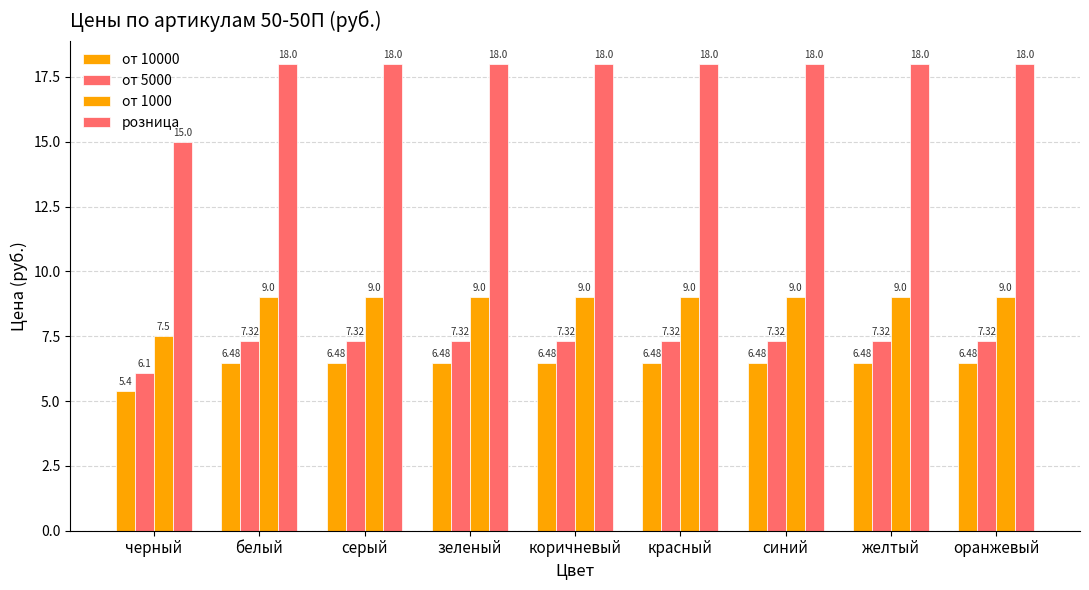

Reading right to left, extract all data points from this chart.

от 10000: 6.5	6.5	6.5	6.5	6.5	6.5	6.5	6.5	5.4
от 5000: 7.3	7.3	7.3	7.3	7.3	7.3	7.3	7.3	6.1
от 1000: 9.0	9.0	9.0	9.0	9.0	9.0	9.0	9.0	7.5
розница: 18.0	18.0	18.0	18.0	18.0	18.0	18.0	18.0	15.0